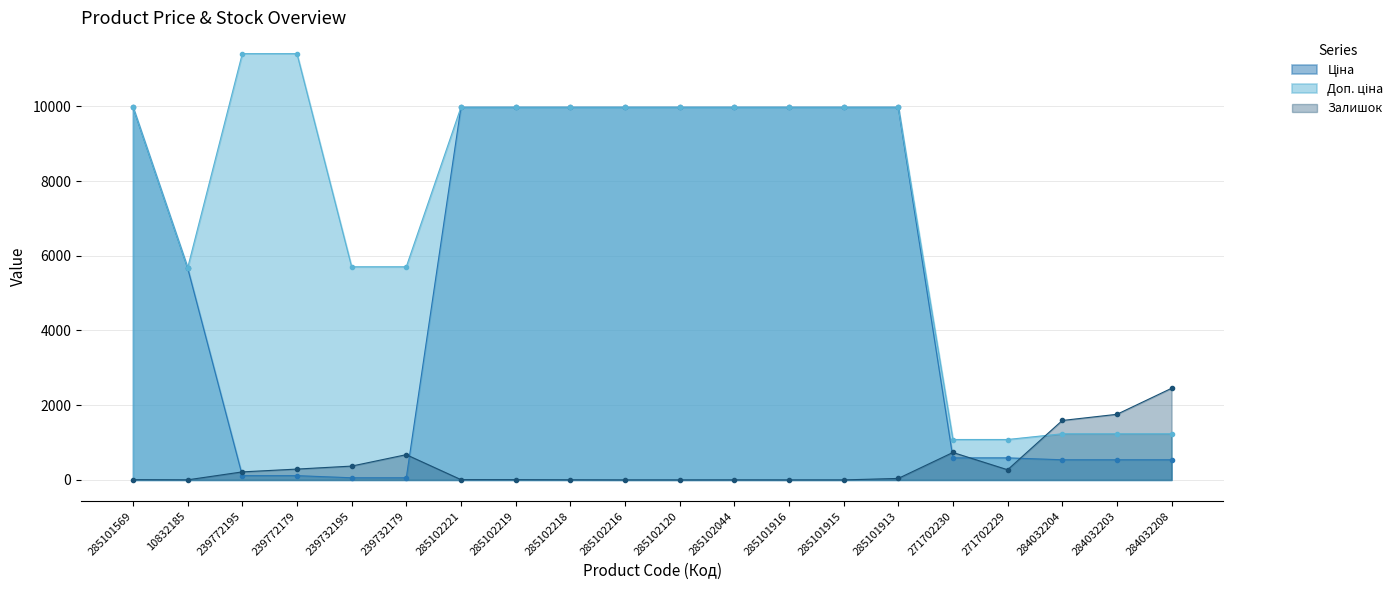

The Ціна series shows 14326.7 at 285102216. True or false?

False